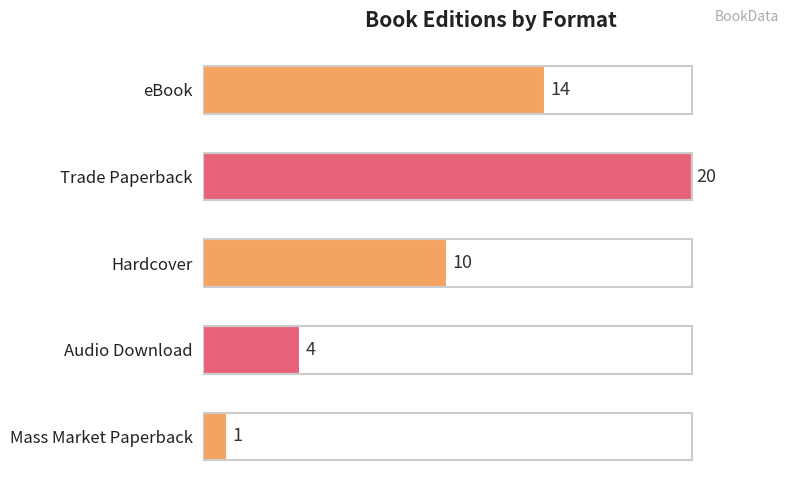

Reading top to bottom, extract all data points from this chart.

eBook=14	Trade Paperback=20	Hardcover=10	Audio Download=4	Mass Market Paperback=1